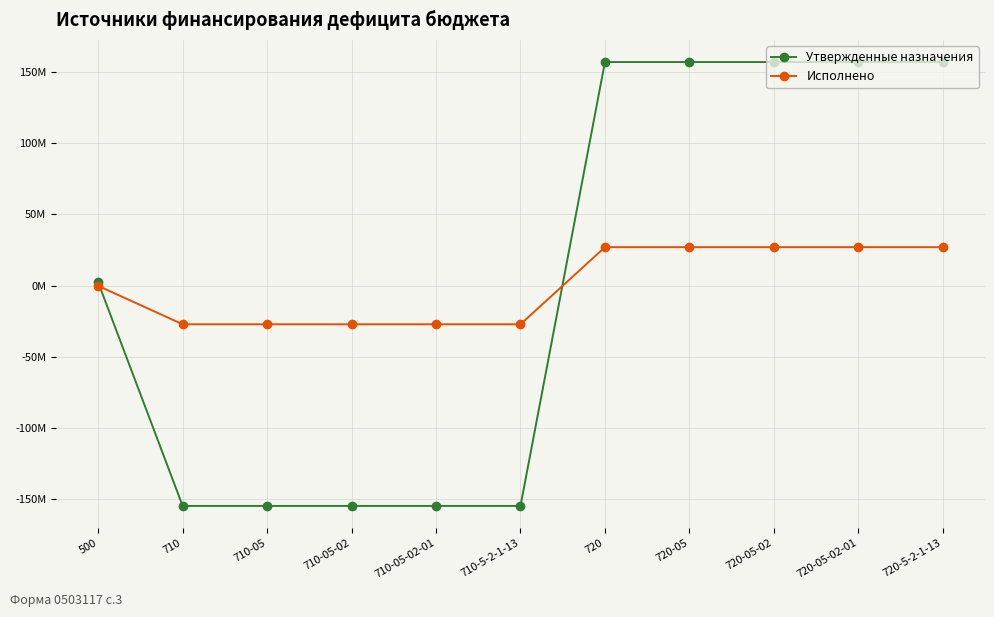

What are all the series names shown in the legend?

Утвержденные назначения, Исполнено